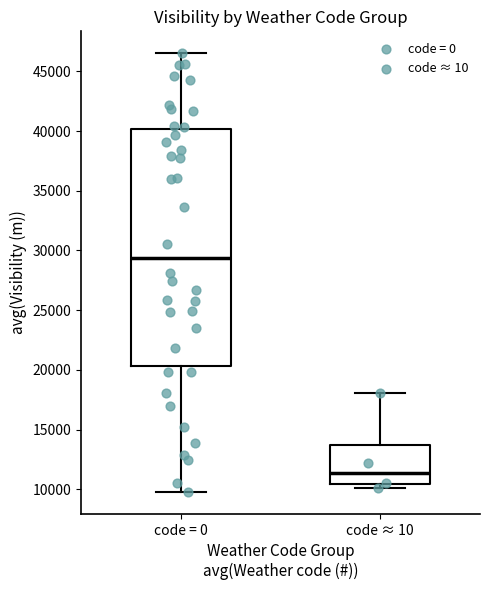

Comparing the boxes themselves (not the whiskers), which one is the tallest?

code = 0